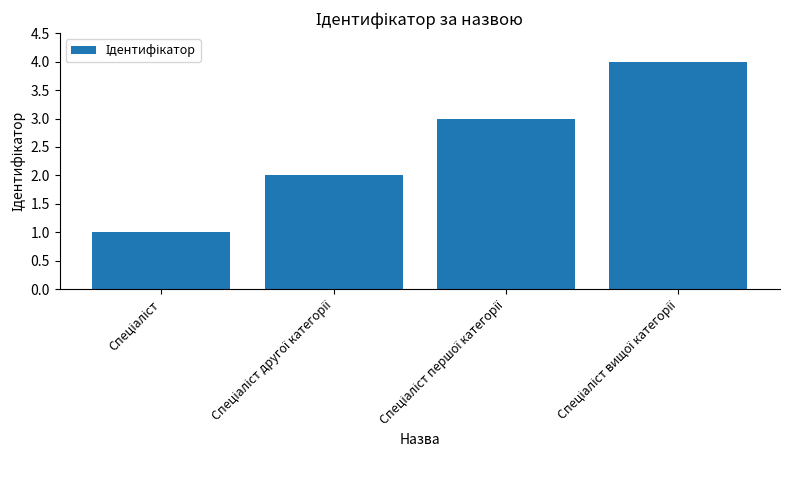

What is the difference between the maximum and minimum values?

3